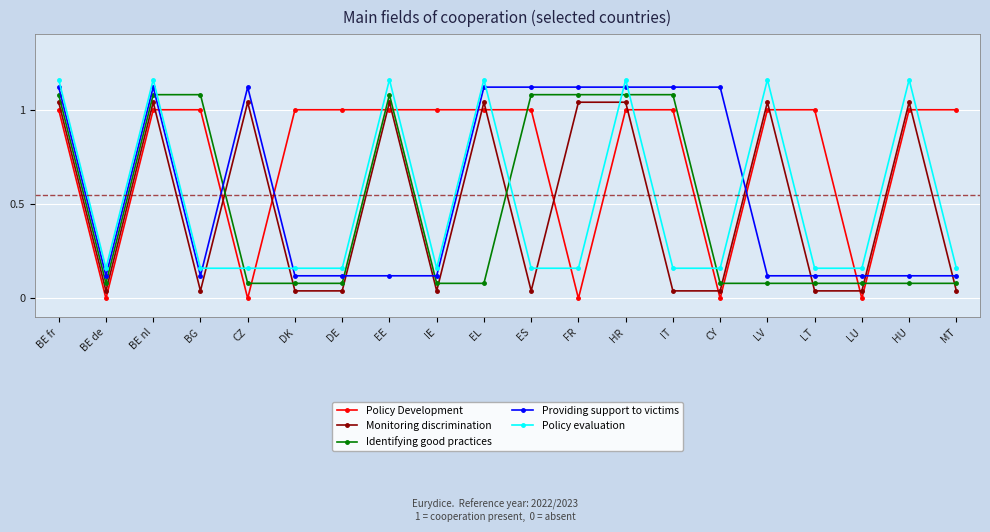

True or false: Identifying good practices has more than 0 points higher than both neighbors.

True